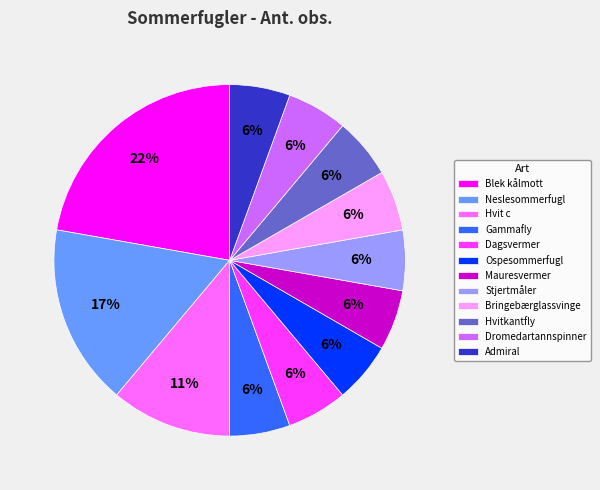

Between Blek kålmott and Hvit c, which is larger?

Blek kålmott